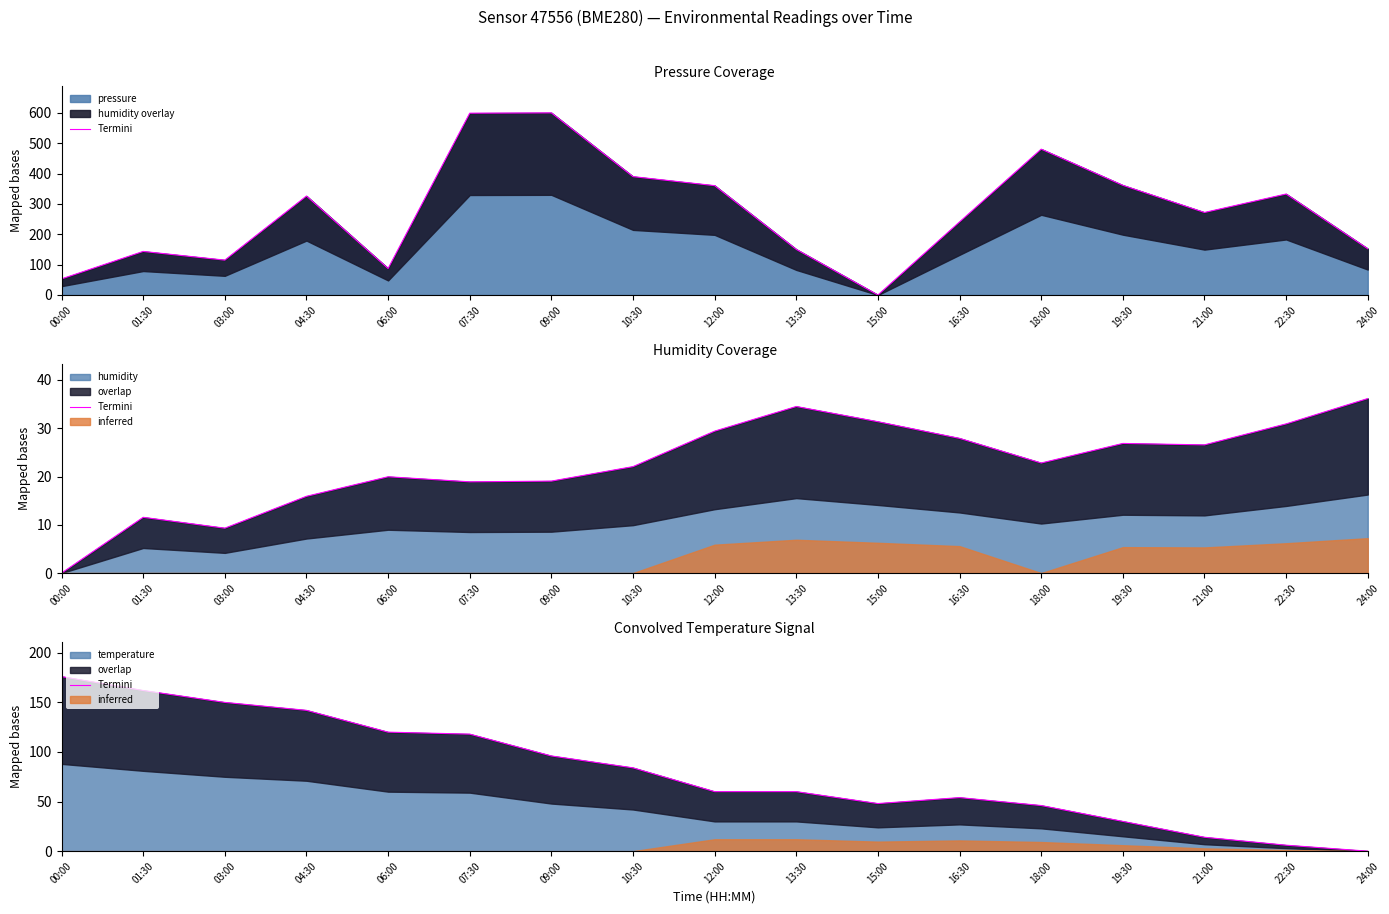

What is the sum of the values at 21:00 and 13:30?

74.0